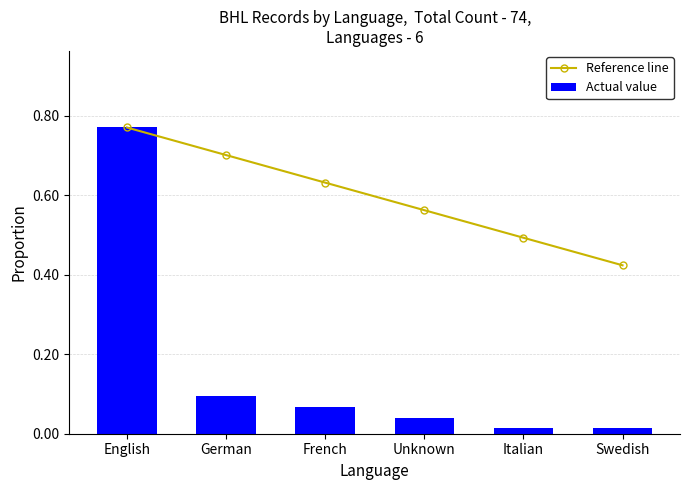

What is the difference between the second highest and second lowest values in the Actual value series?

0.1